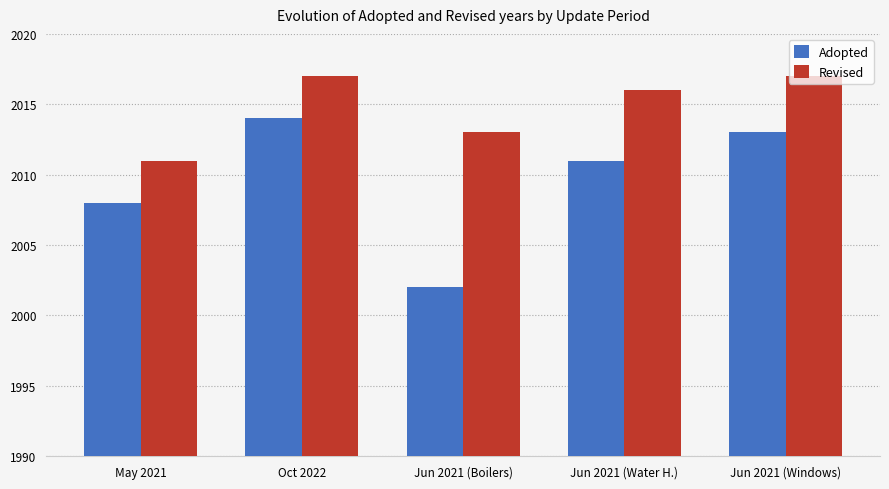

Where is Revised nearest to the value 24?

Jun 2021 (Boilers)